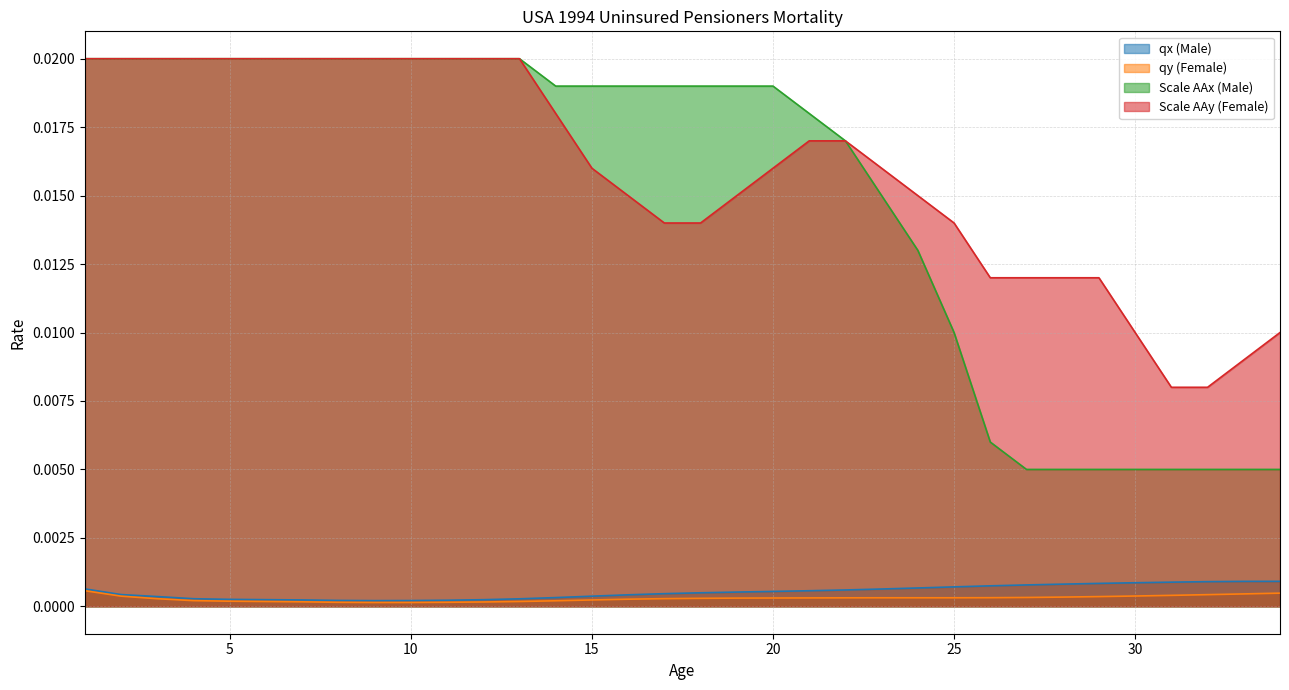

True or false: qx (Male) and Scale AAx (Male) cross at least once.

False